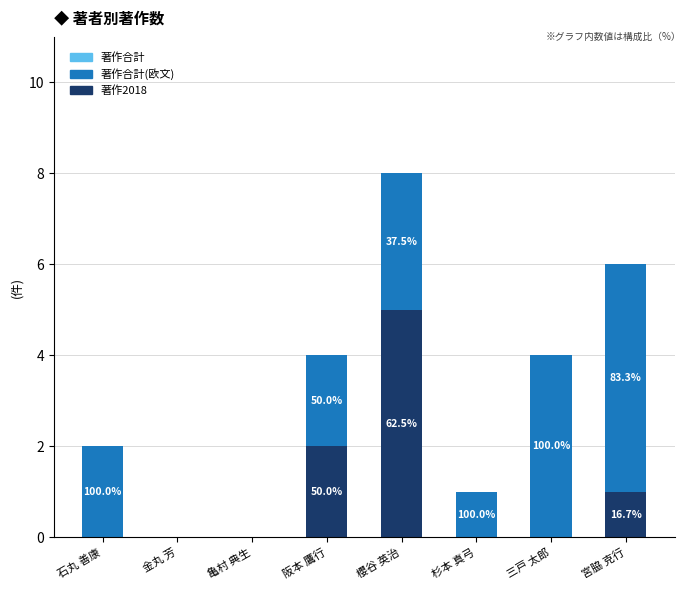

Is it true that 著作2018 equals 3 at 石丸 善康?

False